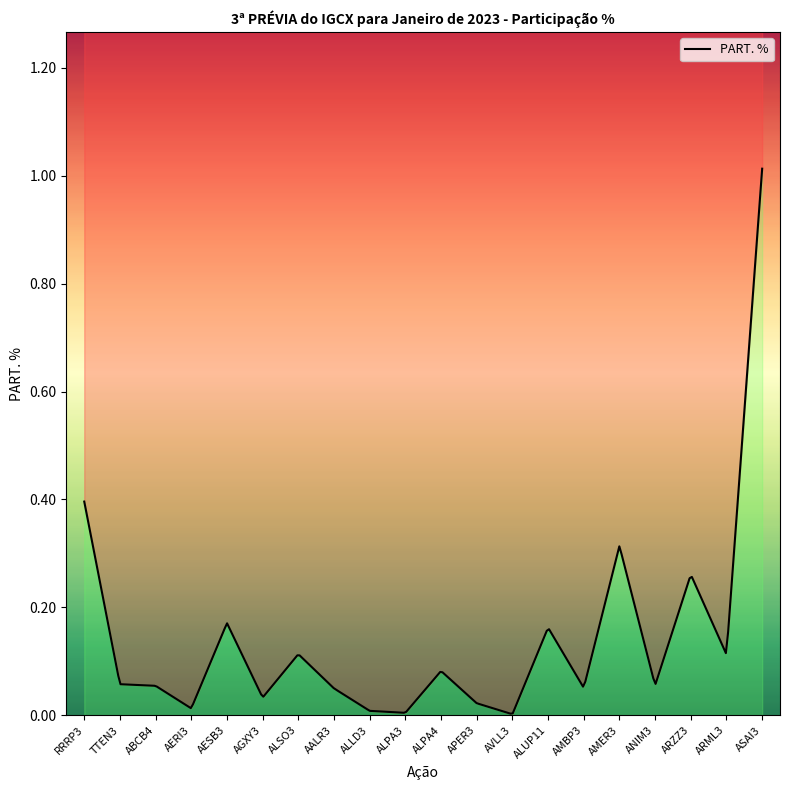

Reading left to right, list all the values displayed in this chart.

RRRP3=0.4	TTEN3=0.1	ABCB4=0.1	AERI3=0.0	AESB3=0.2	AGXY3=0.0	ALSO3=0.1	AALR3=0.0	ALLD3=0.0	ALPA3=0.0	ALPA4=0.1	APER3=0.0	AVLL3=0.0	ALUP11=0.2	AMBP3=0.1	AMER3=0.3	ANIM3=0.1	ARZZ3=0.3	ARML3=0.1	ASAI3=1.0